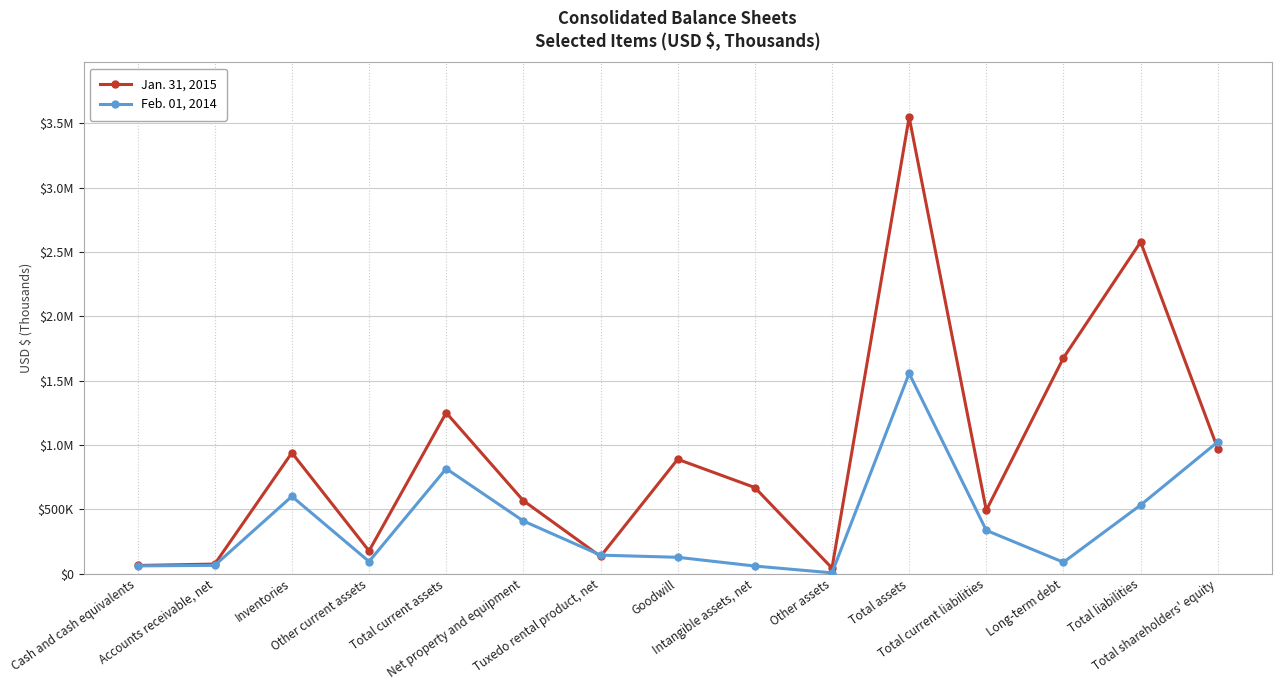

What are all the series names shown in the legend?

Jan. 31, 2015, Feb. 01, 2014